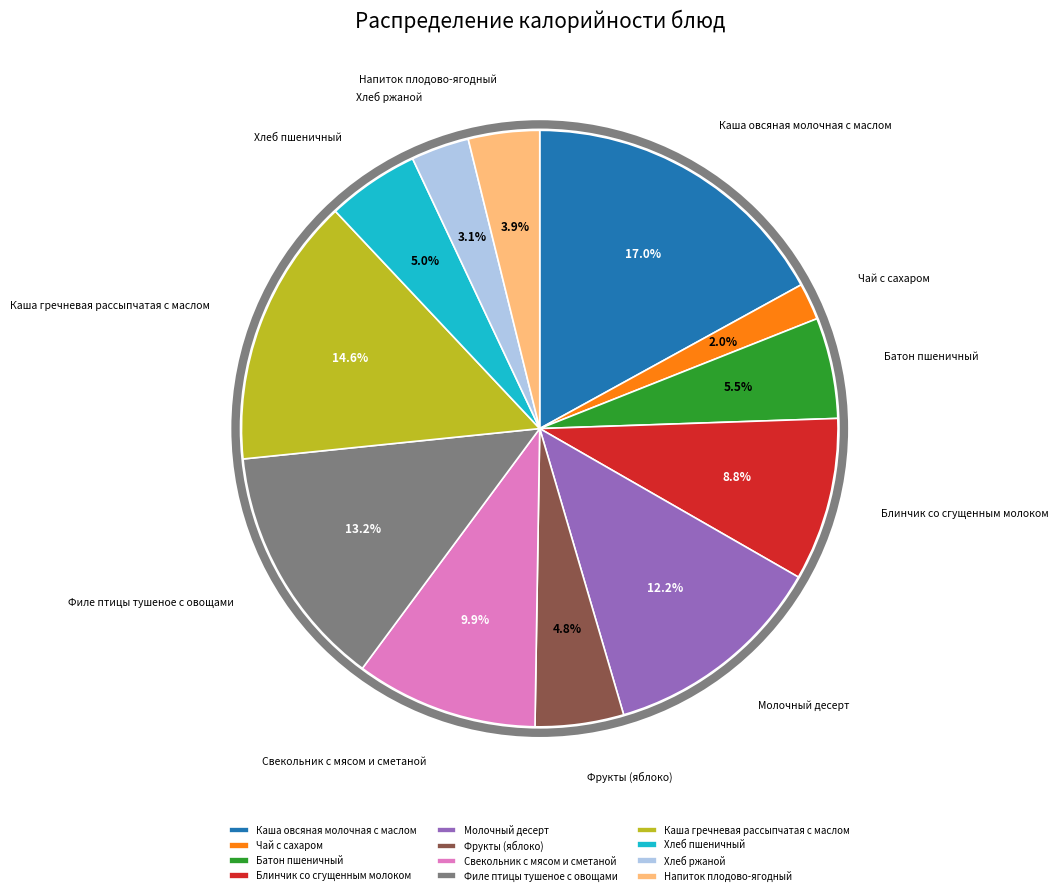

To the nearest percent, what portion does Молочный десерт represent?

12%